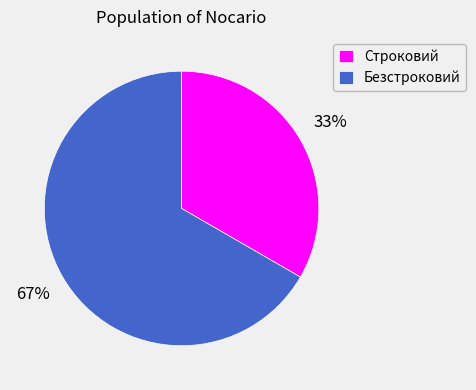

Rank the categories by value from highest to lowest.

Безстроковий, Строковий